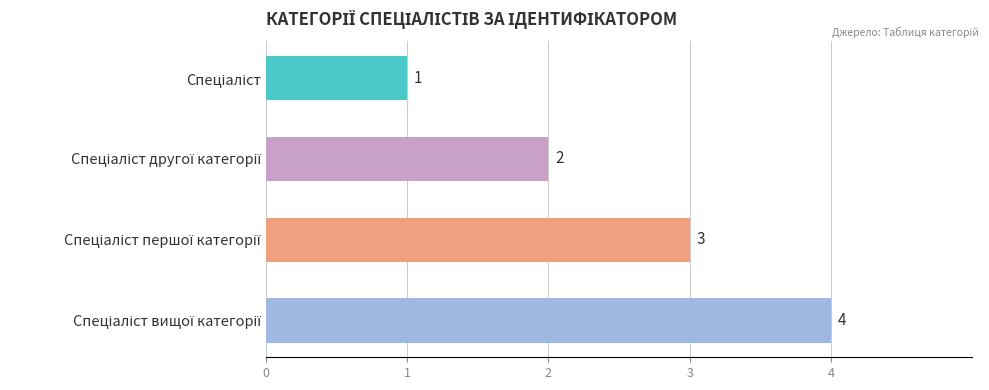

What is the smallest value displayed?

1